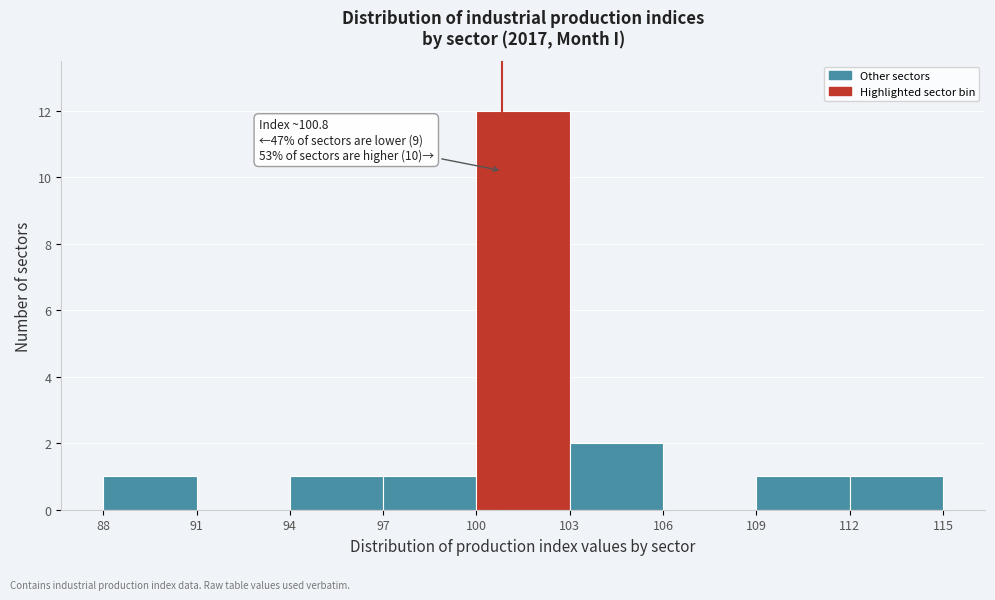

Over which range of the x-axis is the bar tallest?

100 to 103